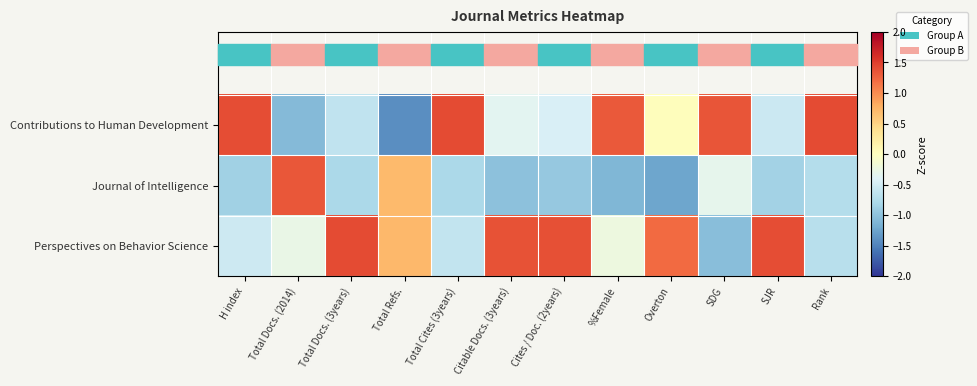

Which series has the largest range (max minus min)?

Contributions to Human Development